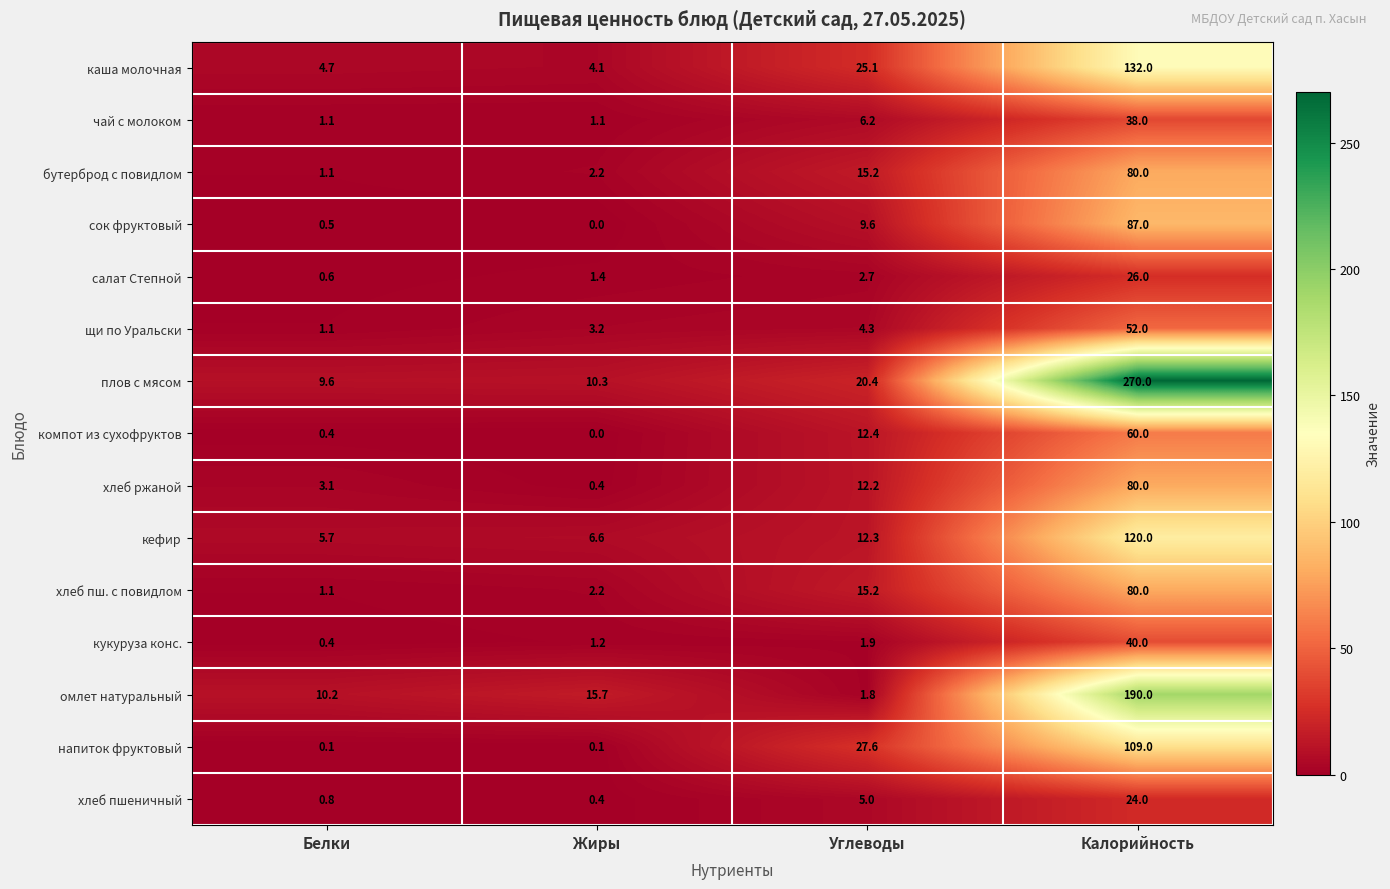

List the labels in order of хлеб ржаной value, largest first.

Калорийность, Углеводы, Белки, Жиры